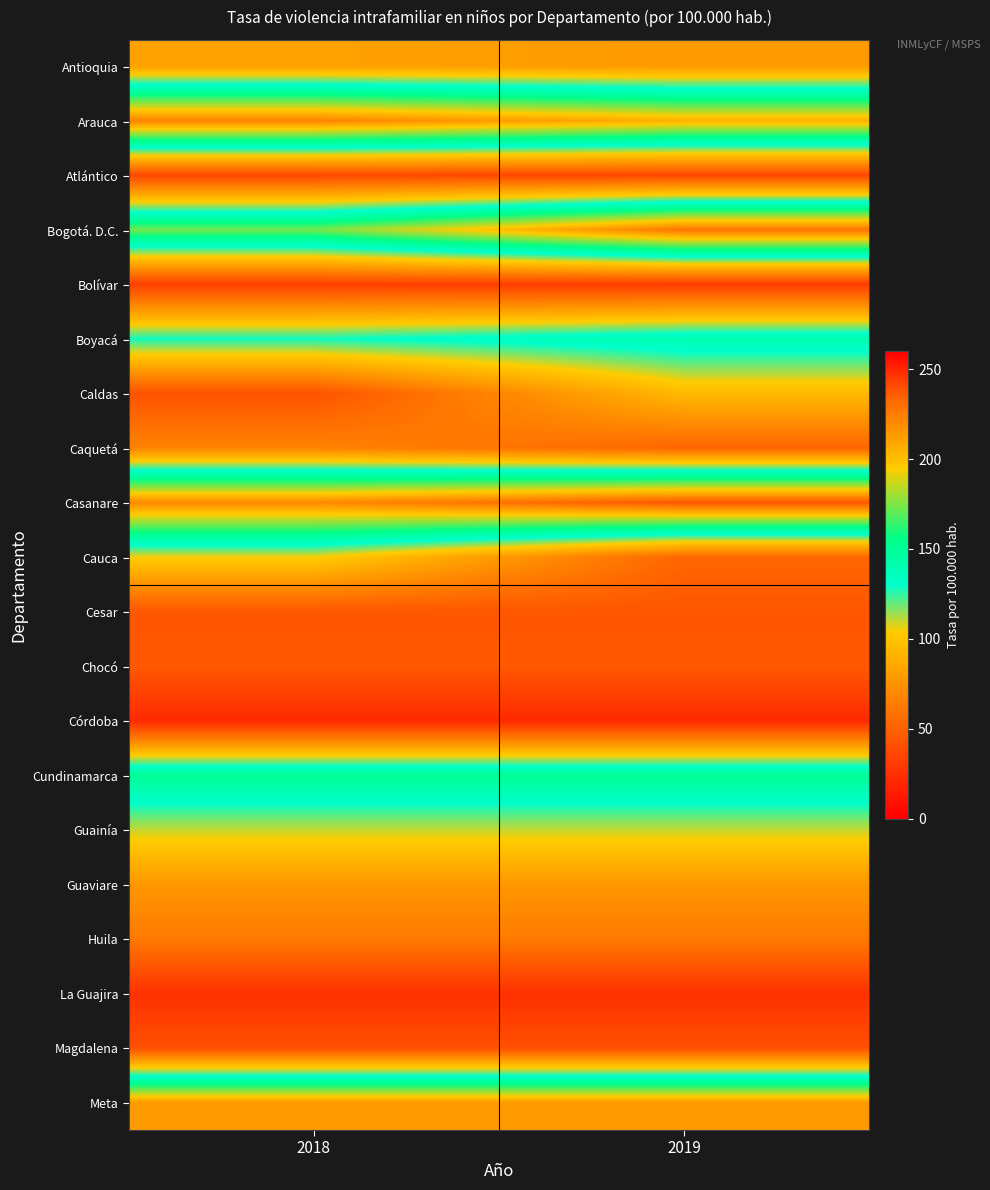

Between 2019 and 2018, which is larger?

2018